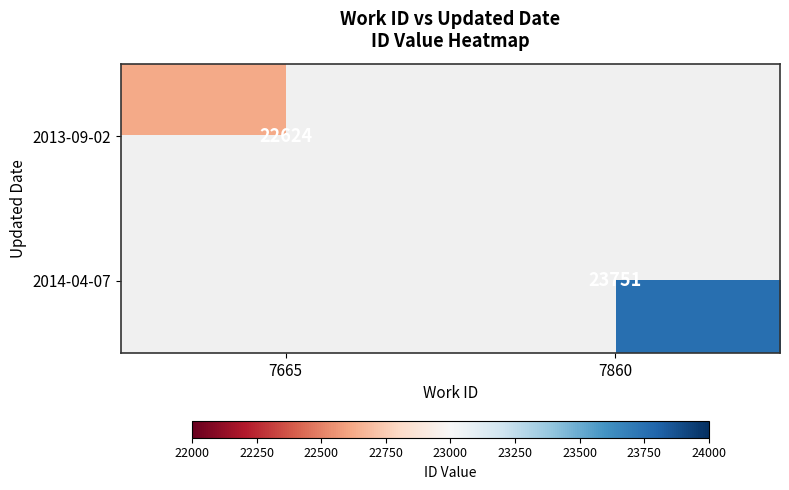

Which label corresponds to the largest value in the chart?

7860